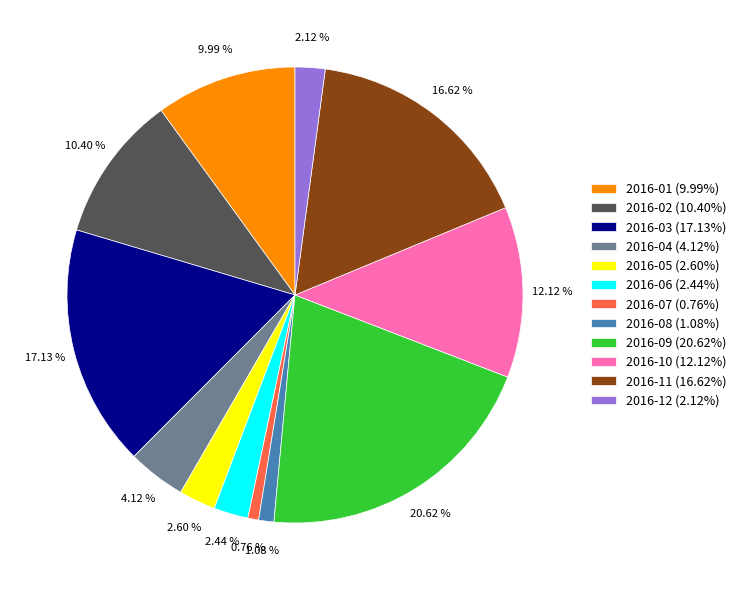

Which has a higher value, 2016-03 (17.13%) or 2016-12 (2.12%)?

2016-03 (17.13%)